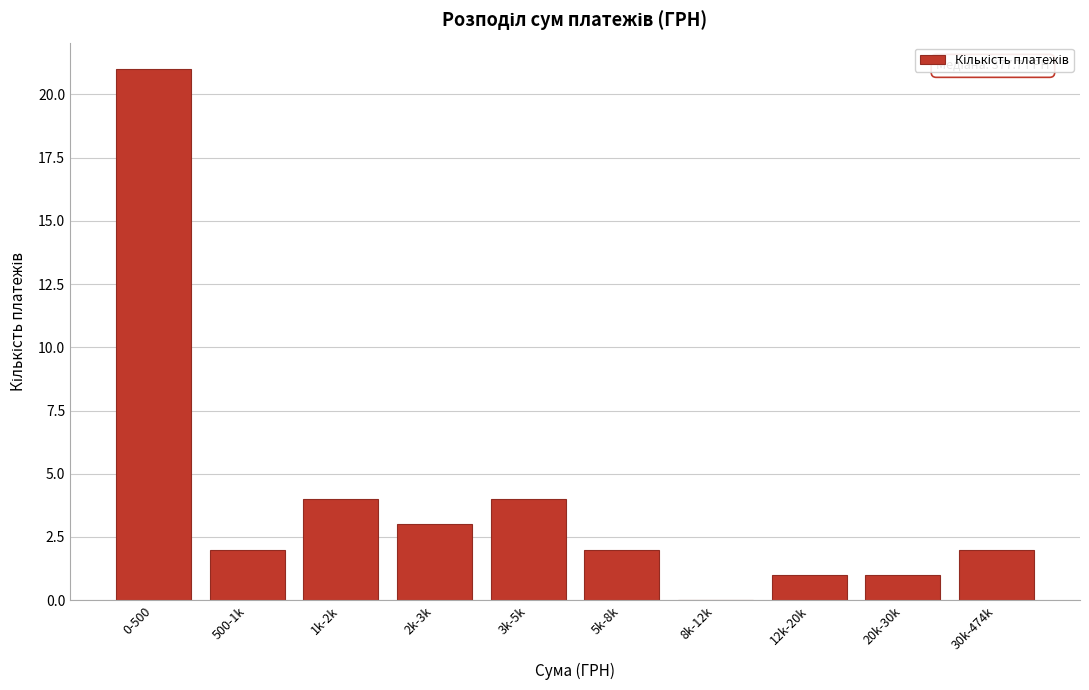

Reading left to right, extract all data points from this chart.

0-500=21	500-1k=2	1k-2k=4	2k-3k=3	3k-5k=4	5k-8k=2	8k-12k=0	12k-20k=1	20k-30k=1	30k-474k=2